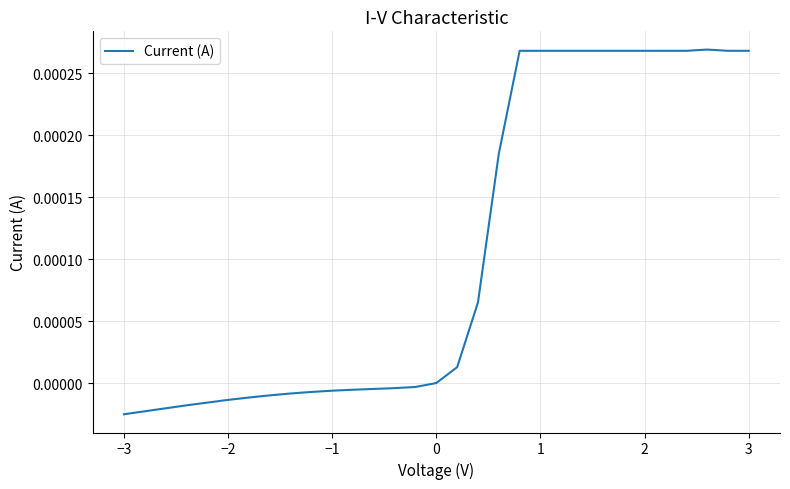

How many lines are shown in the chart?

1